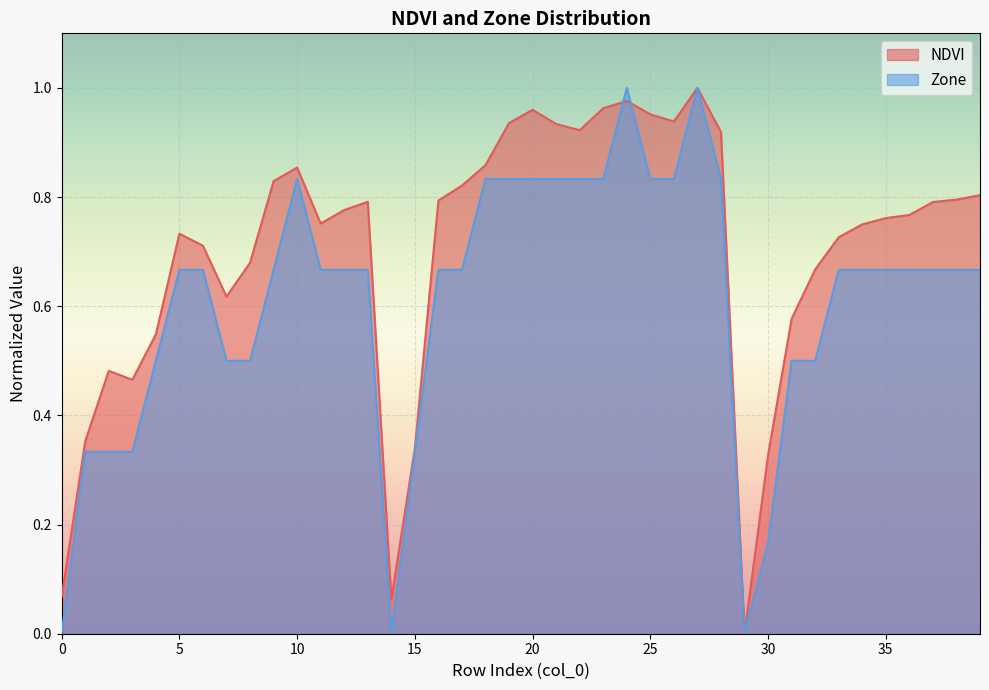

True or false: Zone and NDVI cross at least once.

True